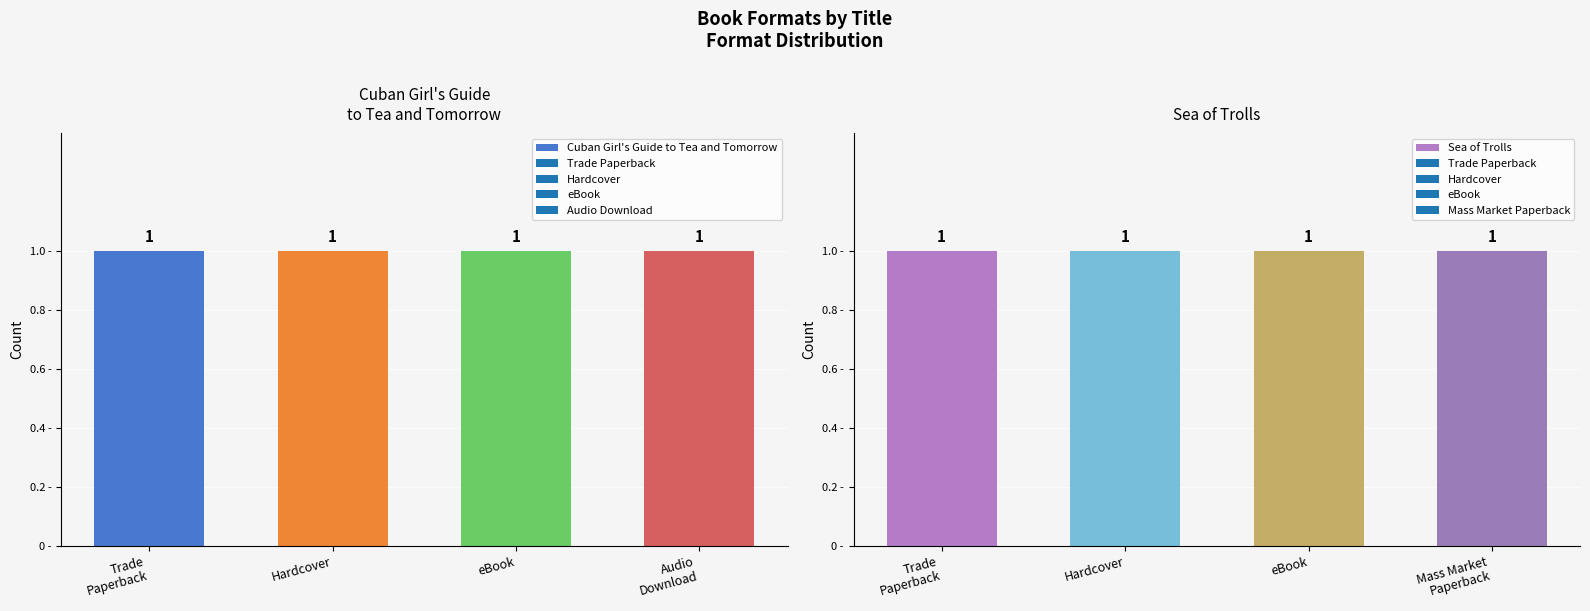

Where is Cuban Girl's Guide to Tea and Tomorrow nearest to the value 169431562?

Trade Paperback